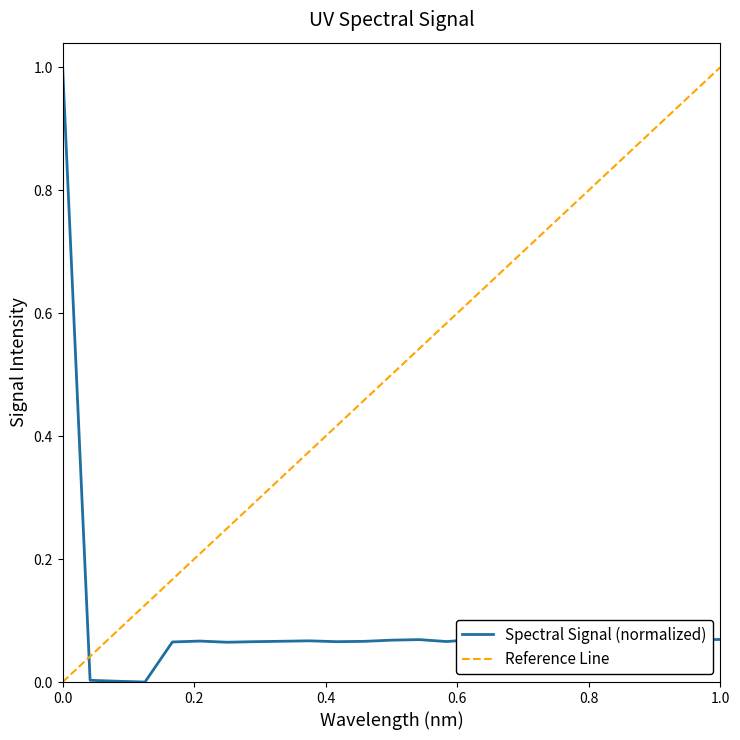

Does the chart display data point markers on the line(s)?

No